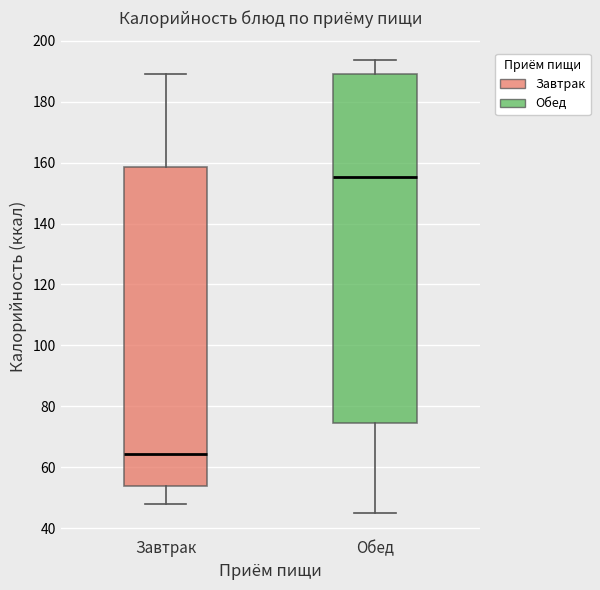

Reading left to right, read every box against the y-axis: the position of its median line, the range the box covers, and the ends of its whiskers. The values are not printed on the chart, so give them approximately, as read against the axis.

Завтрак: median 64, box 54 to 158, whiskers 48 to 190
Обед: median 156, box 74 to 188, whiskers 46 to 194